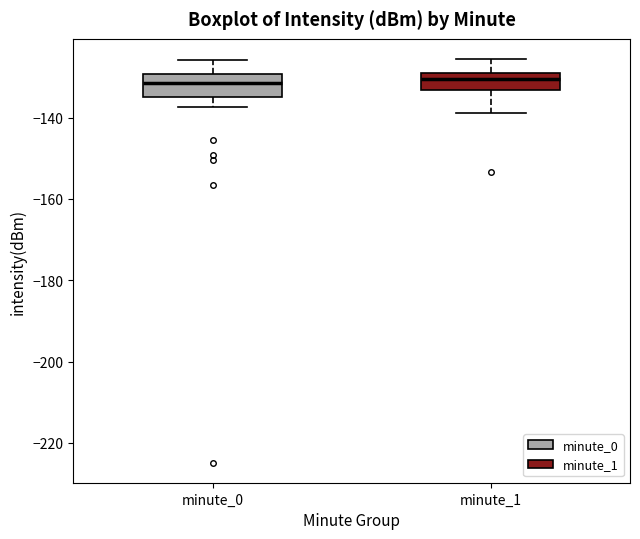

Reading left to right, read every box against the y-axis: the position of its median line, the range the box covers, and the ends of its whiskers. The values are not printed on the chart, so give them approximately, as read against the axis.

minute_0: median -132, box -134 to -130, whiskers -138 to -126
minute_1: median -130, box -134 to -128, whiskers -138 to -126